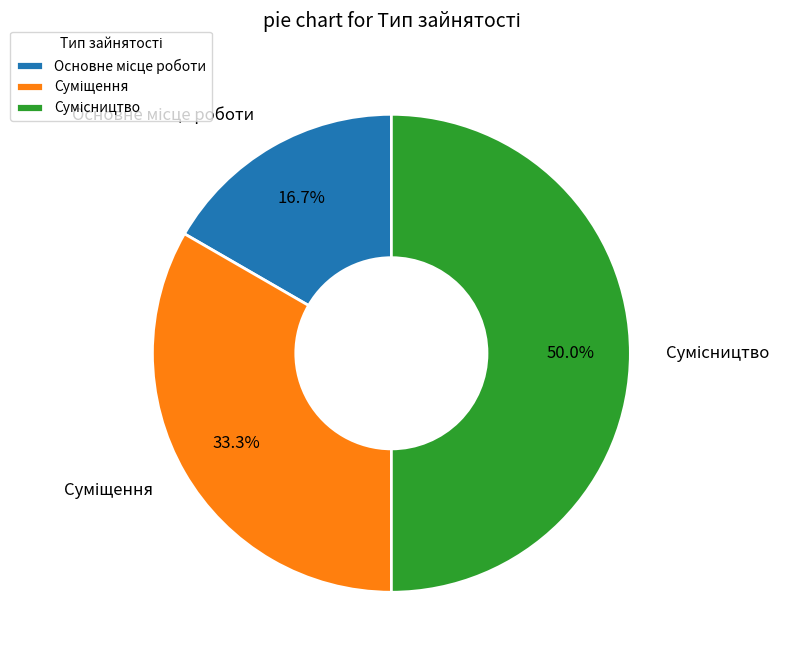

What is the change in value from Суміщення to Сумісництво?

+1